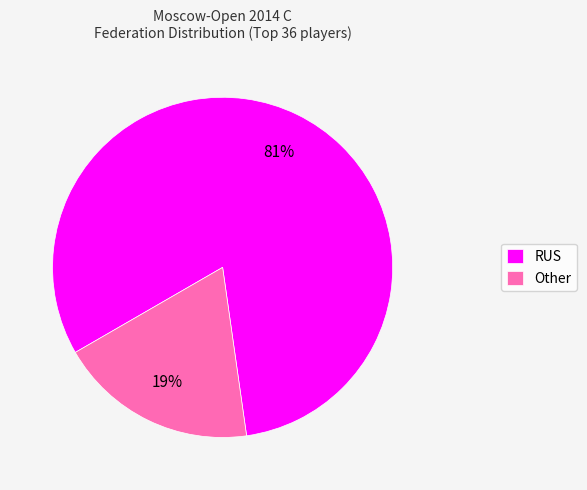

Rank the categories by value from highest to lowest.

RUS, Other